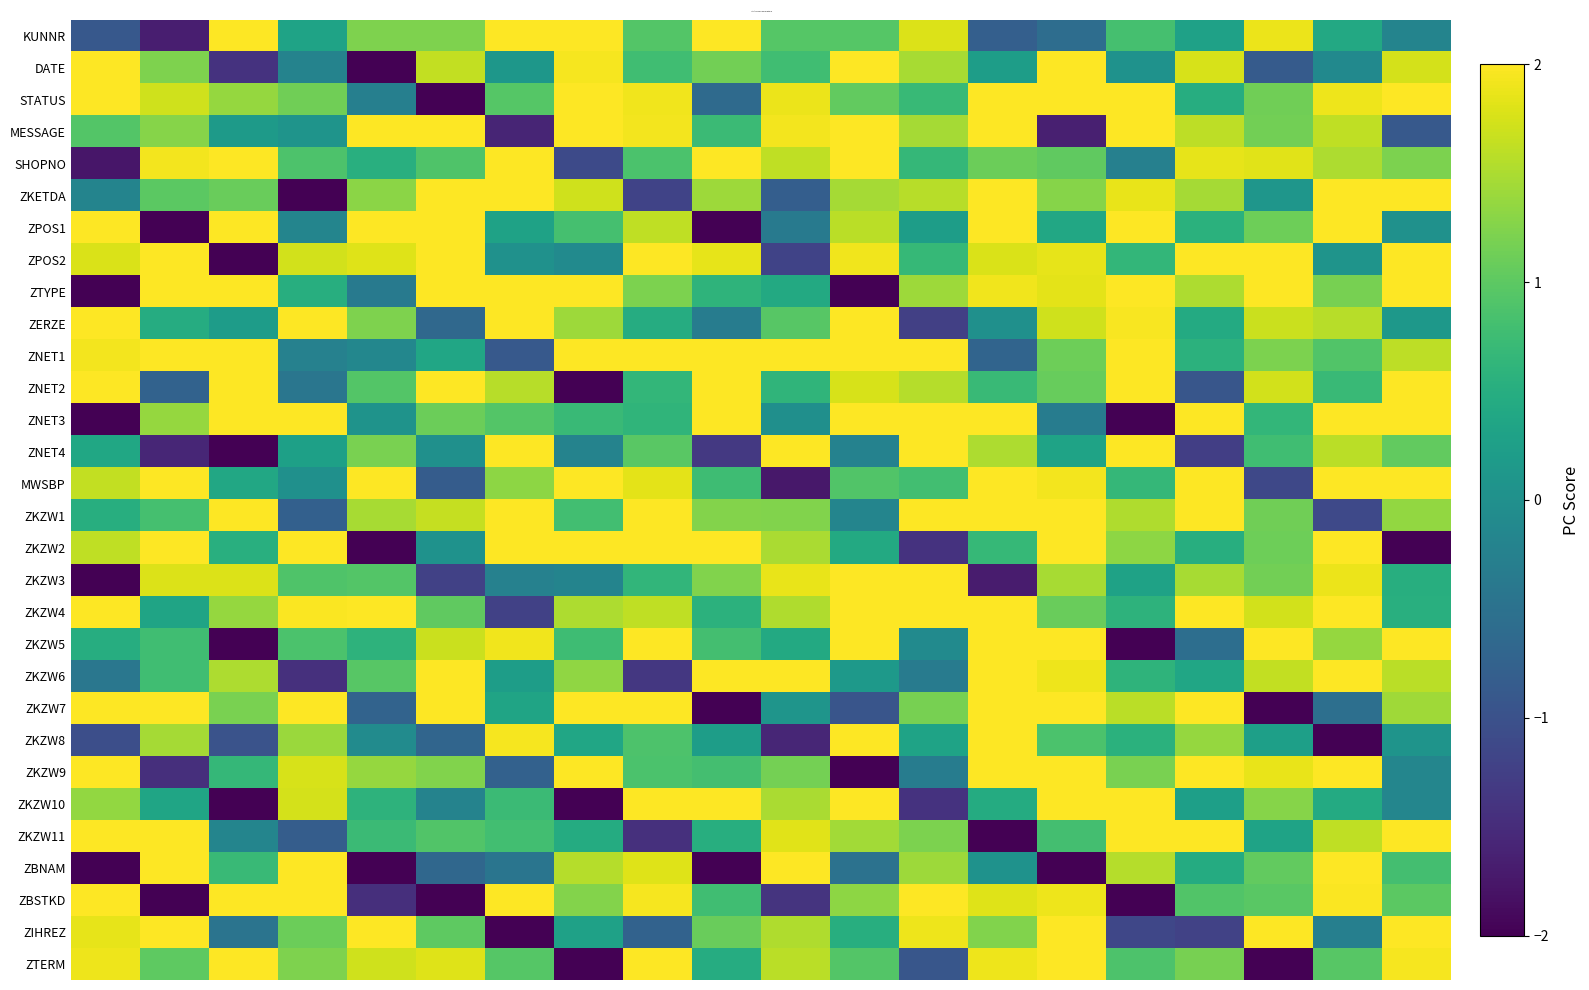

Reading left to right, what are all the values shown in this chart?

KUNNR: -0.9	-1.7	2.3	0.3	1.2	1.2	2.5	2.4	0.9	2.2	0.9	0.9	1.8	-0.8	-0.6	0.8	0.3	1.9	0.4	-0.2
DATE: 2.5	1.2	-1.4	-0.2	-2.2	1.6	0.1	2.0	0.8	1.1	0.8	2.5	1.5	0.2	2.5	0.0	1.8	-0.9	-0.1	1.7
STATUS: 2.4	1.7	1.4	1.1	-0.3	-2.4	0.9	2.5	1.9	-0.6	1.9	1.0	0.7	2.2	2.5	2.5	0.5	1.1	1.9	2.5
MESSAGE: 0.9	1.3	0.2	0.1	2.5	2.5	-1.6	2.5	1.9	0.7	1.9	2.5	1.5	2.5	-1.6	2.5	1.6	1.1	1.6	-0.9
SHOPNO: -1.8	1.9	2.5	0.9	0.5	0.9	2.5	-1.1	0.9	2.1	1.6	2.5	0.7	1.1	1.0	-0.3	1.9	1.8	1.5	1.2
ZKETDA: -0.2	1.0	1.1	-2.5	1.3	2.0	2.5	1.7	-1.2	1.4	-0.8	1.5	1.6	2.5	1.3	1.9	1.5	0.1	2.5	2.4
ZPOS1: 2.4	-2.5	2.5	-0.2	2.2	2.5	0.3	0.8	1.6	-2.1	-0.4	1.6	0.2	2.1	0.4	2.5	0.6	1.1	2.5	0.0
ZPOS2: 1.8	2.5	-2.5	1.7	1.8	2.4	0.0	-0.1	2.1	1.9	-1.2	1.9	0.7	1.8	1.9	0.6	2.5	2.1	0.1	2.3
ZTYPE: -2.5	2.4	2.5	0.5	-0.3	2.0	2.5	2.5	1.2	0.6	0.4	-2.5	1.4	1.9	1.8	2.5	1.5	2.5	1.2	2.5
ZERZE: 2.3	0.5	0.2	2.1	1.2	-0.6	2.1	1.4	0.5	-0.3	1.0	2.5	-1.2	0.0	1.7	2.0	0.4	1.7	1.6	0.1
ZNET1: 1.9	2.2	2.5	-0.2	-0.2	0.4	-0.9	2.1	2.1	2.5	2.2	2.5	2.5	-0.7	1.1	2.4	0.6	1.2	0.9	1.6
ZNET2: 2.5	-0.7	2.3	-0.4	0.9	2.5	1.6	-2.5	0.6	2.3	0.6	1.8	1.6	0.7	1.1	2.3	-0.9	1.7	0.7	2.5
ZNET3: -2.5	1.4	2.1	2.5	0.1	1.1	0.9	0.7	0.6	2.0	-0.0	2.5	2.5	2.5	-0.3	-2.1	2.5	0.7	2.0	2.4
ZNET4: 0.4	-1.6	-2.4	0.3	1.2	0.0	2.5	-0.2	1.0	-1.3	2.5	-0.2	2.5	1.5	0.3	2.1	-1.3	0.8	1.6	1.0
MWSBP: 1.6	2.3	0.4	0.0	2.5	-0.8	1.3	2.2	1.8	0.8	-1.7	0.9	0.8	2.5	1.9	0.7	2.5	-1.1	2.5	2.3
ZKZW1: 0.5	0.8	2.4	-0.8	1.5	1.6	2.5	0.8	2.2	1.3	1.2	-0.2	2.5	2.5	2.5	1.5	2.3	1.1	-1.1	1.3
ZKZW2: 1.6	2.2	0.5	2.5	-2.5	0.0	2.5	2.4	2.2	2.3	1.5	0.4	-1.4	0.7	2.5	1.3	0.5	1.1	2.0	-2.2
ZKZW3: -2.5	1.8	1.8	0.9	0.9	-1.2	-0.2	-0.2	0.6	1.2	1.9	2.5	2.5	-1.7	1.5	0.3	1.5	1.2	1.9	0.5
ZKZW4: 2.1	0.3	1.4	2.0	2.3	1.0	-1.2	1.5	1.6	0.6	1.5	2.1	2.5	2.5	1.1	0.6	2.5	1.7	2.5	0.5
ZKZW5: 0.5	0.8	-2.5	0.9	0.6	1.7	1.9	0.8	2.5	0.8	0.4	2.1	-0.1	2.5	2.5	-2.1	-0.6	2.5	1.4	2.5
ZKZW6: -0.4	0.8	1.5	-1.4	1.0	2.2	0.2	1.3	-1.4	2.1	2.4	0.2	-0.3	2.5	1.9	0.6	0.4	1.6	2.5	1.6
ZKZW7: 2.5	2.5	1.2	2.5	-0.7	2.5	0.3	2.3	2.5	-2.5	0.1	-0.9	1.2	2.4	2.5	1.6	2.5	-2.5	-0.5	1.4
ZKZW8: -1.0	1.5	-1.0	1.4	-0.1	-0.7	1.9	0.4	0.9	0.2	-1.6	2.5	0.3	2.1	0.9	0.5	1.4	0.3	-2.2	0.1
ZKZW9: 2.5	-1.5	0.7	1.8	1.4	1.2	-0.8	2.4	0.9	0.8	1.2	-2.5	-0.3	2.5	2.5	1.2	2.2	1.9	2.5	-0.2
ZKZW10: 1.3	0.4	-2.5	1.7	0.6	-0.2	0.7	-2.5	2.5	2.5	1.5	2.5	-1.4	0.5	2.5	2.1	0.3	1.3	0.4	-0.2
ZKZW11: 2.5	2.5	-0.2	-0.8	0.7	0.9	0.8	0.5	-1.4	0.5	1.8	1.4	1.2	-2.5	0.8	2.4	2.1	0.3	1.6	2.4
ZBNAM: -2.5	2.2	0.7	2.2	-2.4	-0.7	-0.5	1.6	1.8	-2.5	2.3	-0.5	1.4	0.0	-2.3	1.6	0.5	1.0	2.5	0.8
ZBSTKD: 2.5	-2.5	2.1	2.5	-1.5	-2.5	2.2	1.3	1.9	0.8	-1.4	1.3	2.5	1.8	1.9	-2.0	0.9	1.0	2.0	1.0
ZIHREZ: 1.8	2.5	-0.5	1.1	2.5	1.0	-2.5	0.3	-0.7	1.1	1.5	0.5	1.9	1.2	2.5	-1.2	-1.2	2.4	-0.3	2.5
ZTERM: 1.9	1.0	2.3	1.2	1.7	1.8	0.9	-2.5	2.5	0.5	1.6	0.9	-0.9	1.9	2.5	0.9	1.2	-2.5	1.0	2.0